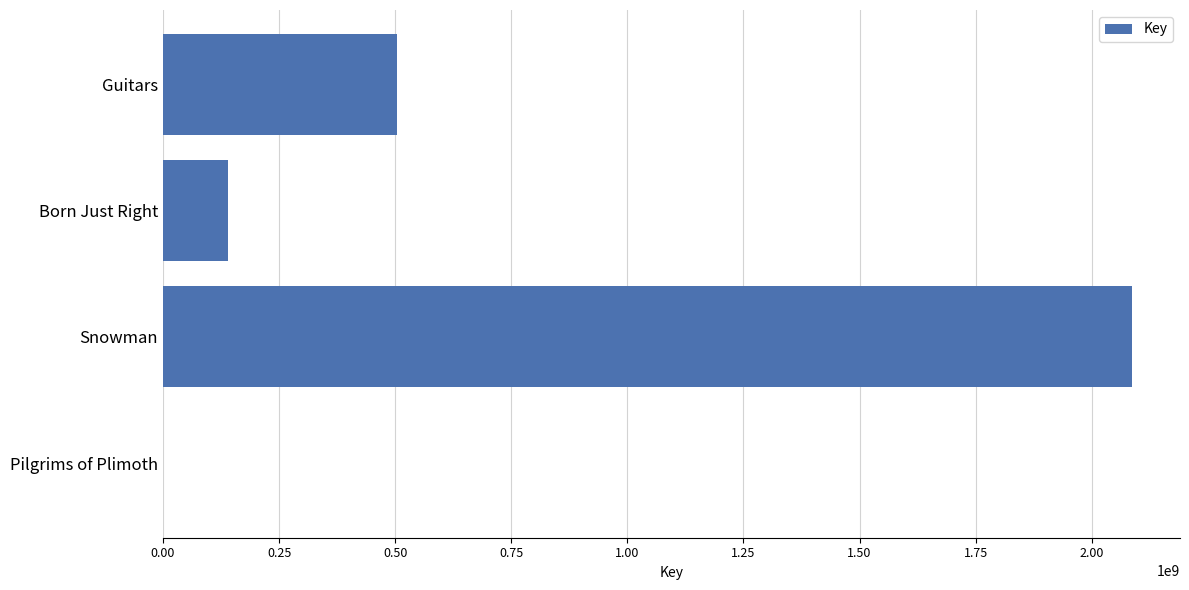

Which category has the highest value across all series?

Snowman